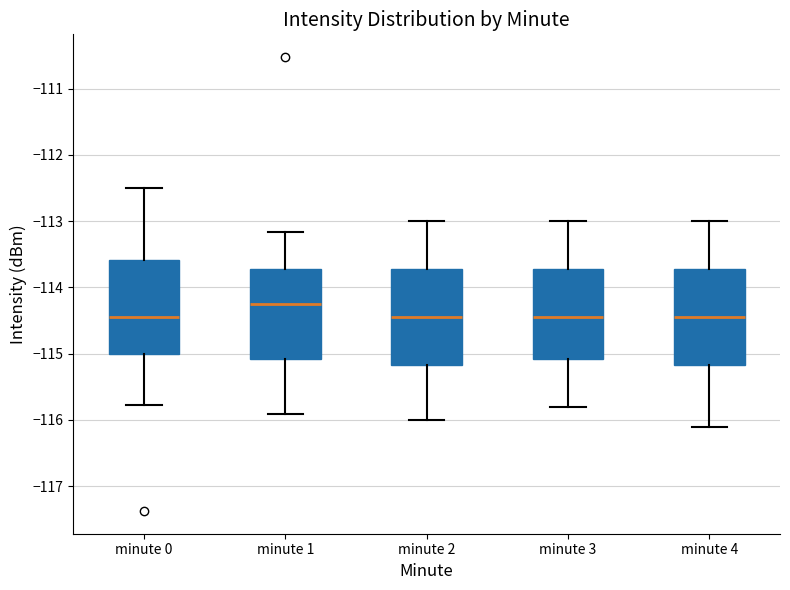

Reading left to right, transcribe this box plot: for each box, give where its median line is, the range the box spans, and where its two whiskers end, as read against the y-axis. The values are not printed on the chart, so give them approximately, as read against the axis.

minute 0: median -114.4, box -115.0 to -113.6, whiskers -115.8 to -112.5
minute 1: median -114.2, box -115.1 to -113.7, whiskers -115.9 to -113.2
minute 2: median -114.4, box -115.2 to -113.7, whiskers -116.0 to -113.0
minute 3: median -114.4, box -115.1 to -113.7, whiskers -115.8 to -113.0
minute 4: median -114.4, box -115.2 to -113.7, whiskers -116.1 to -113.0